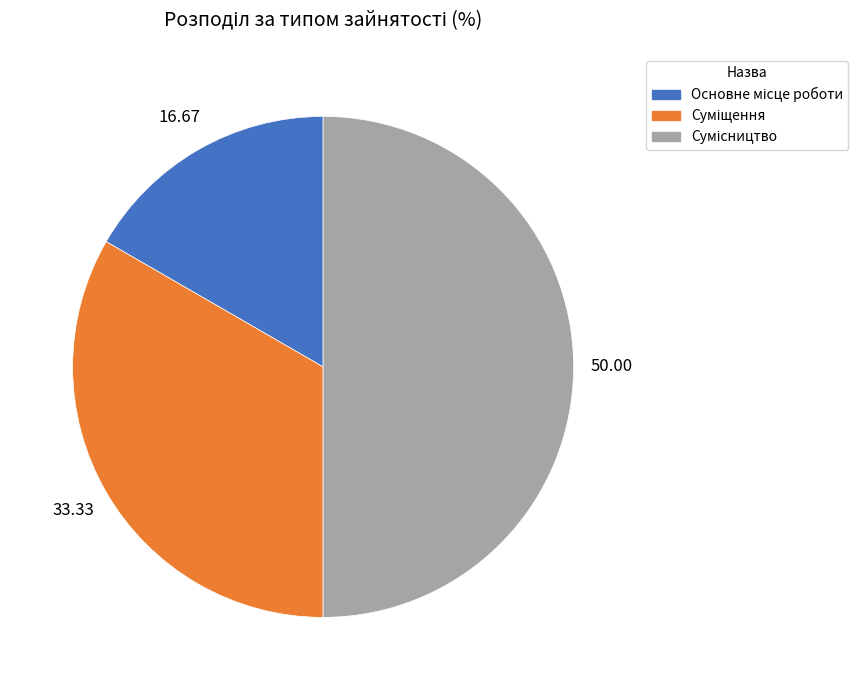

Count the number of slices in the pie.

3